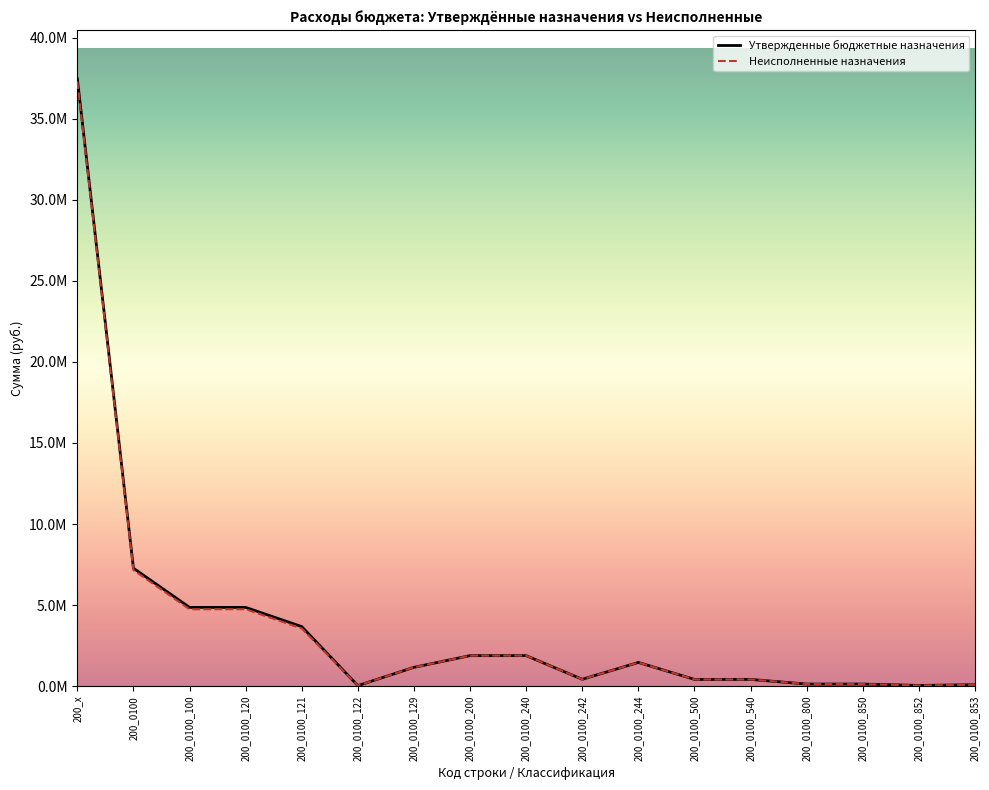

Does the chart display data point markers on the line(s)?

No